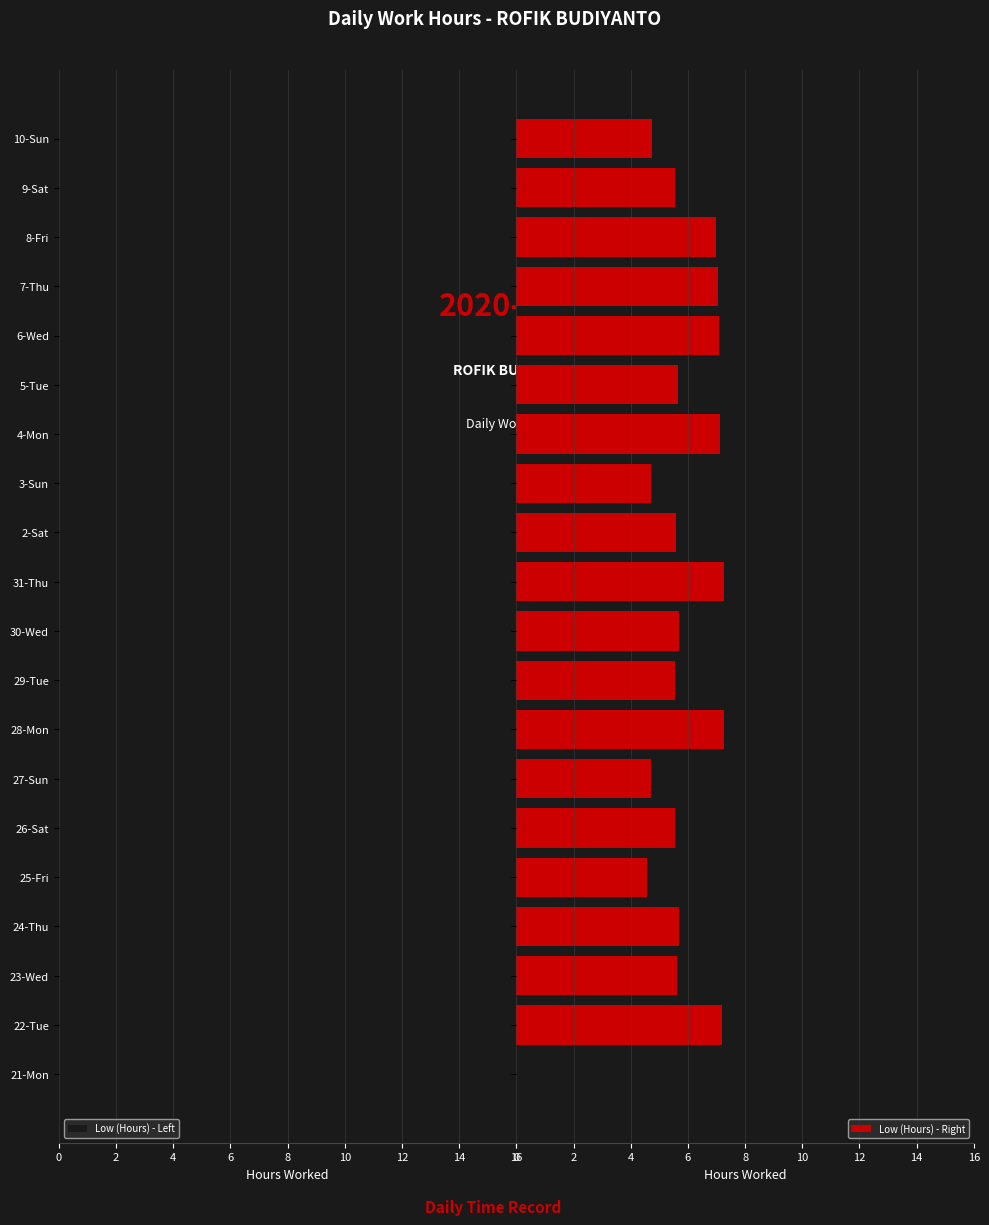

What is the difference between the maximum and minimum values in the Low (Hours) - Right series?

7.3